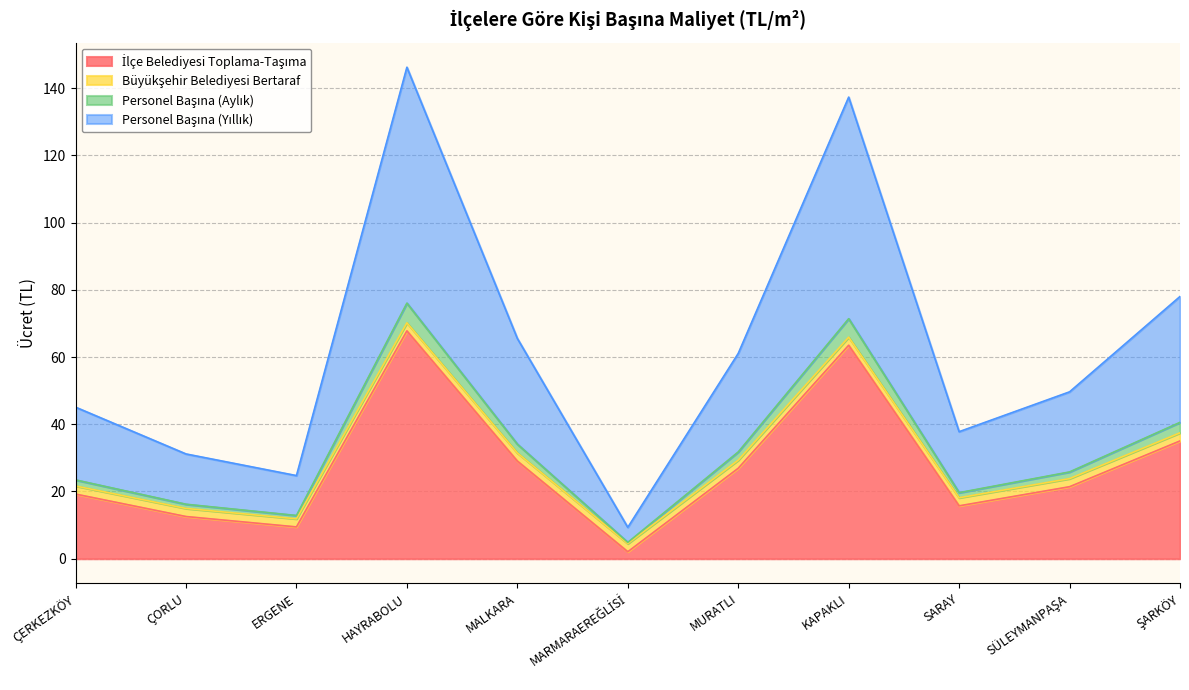

Does the chart have visible grid lines?

Yes